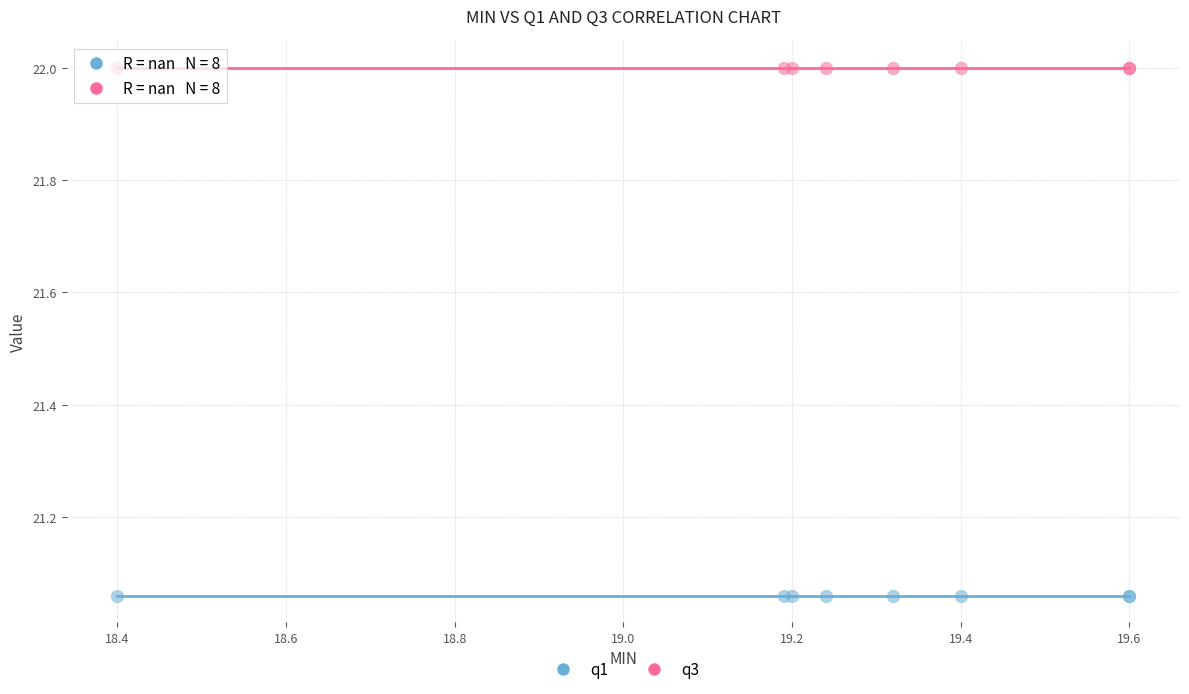

Which series reaches the minimum Y coordinate?

q1